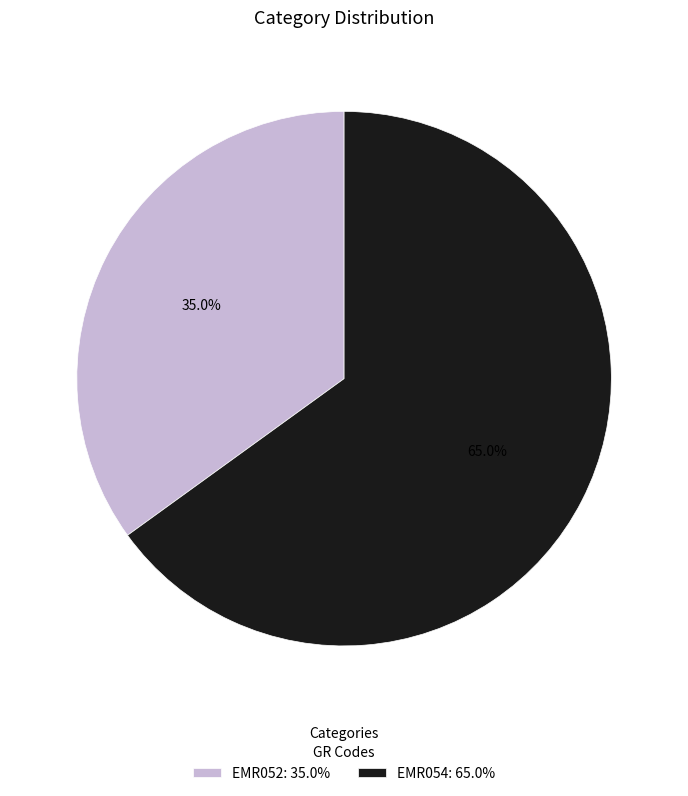

What percentage is the EMR054 slice, to the nearest percent?

65%